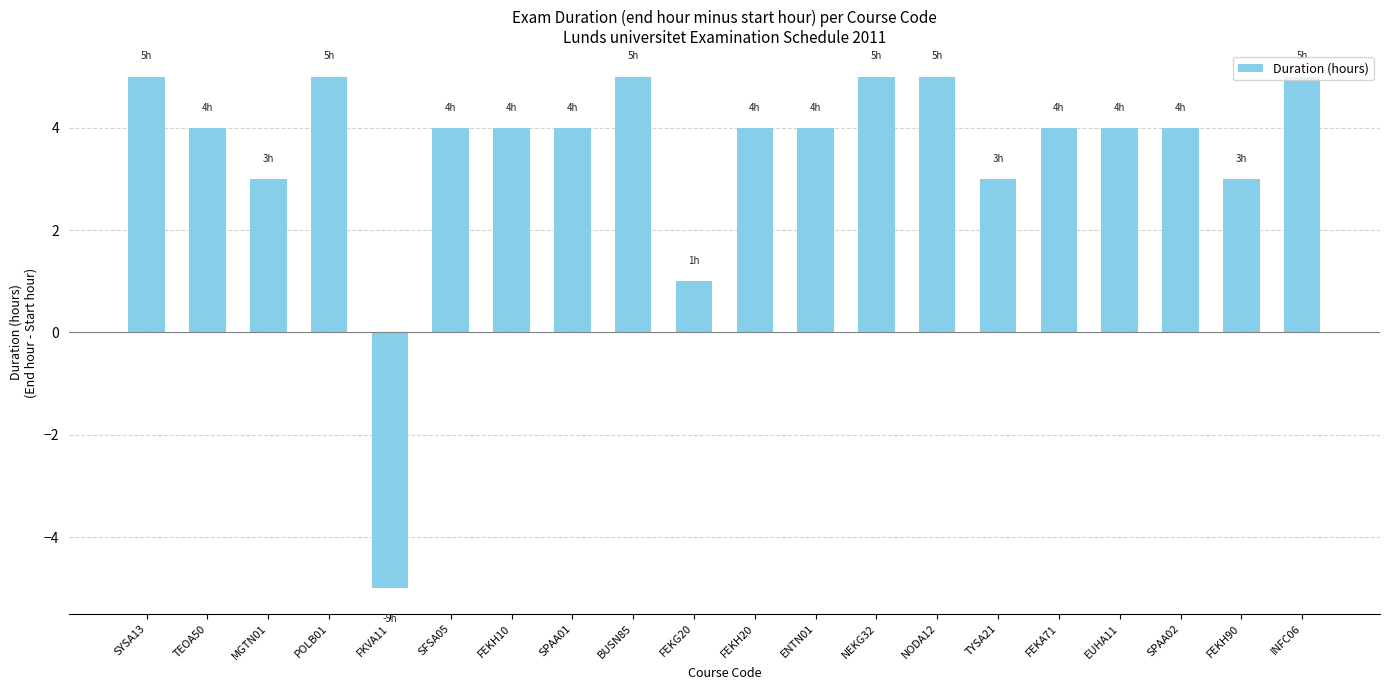

What is the label of the 1st bar from the right?

INFC06